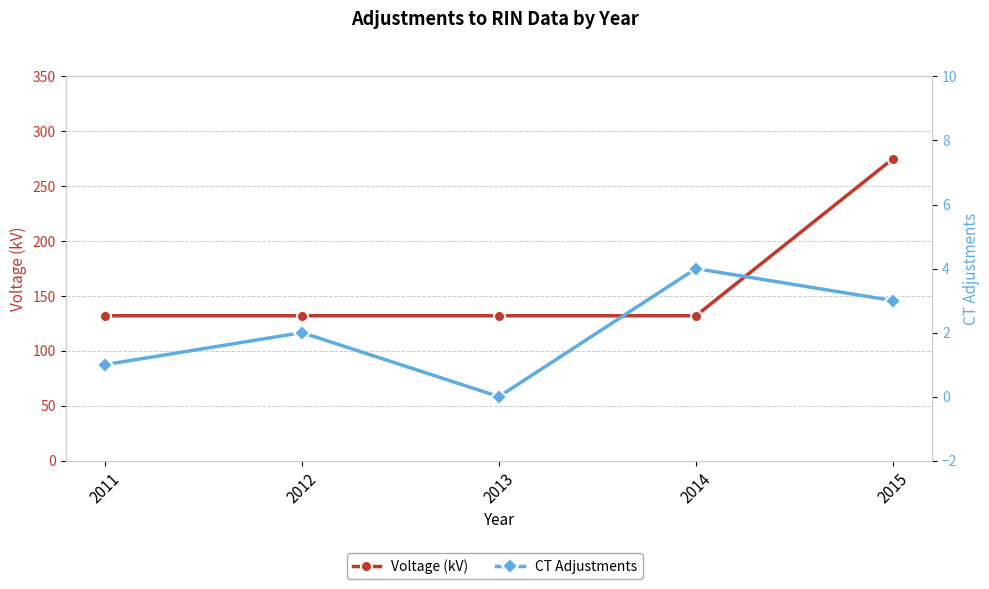

Which series has the largest range (max minus min)?

Voltage (kV)